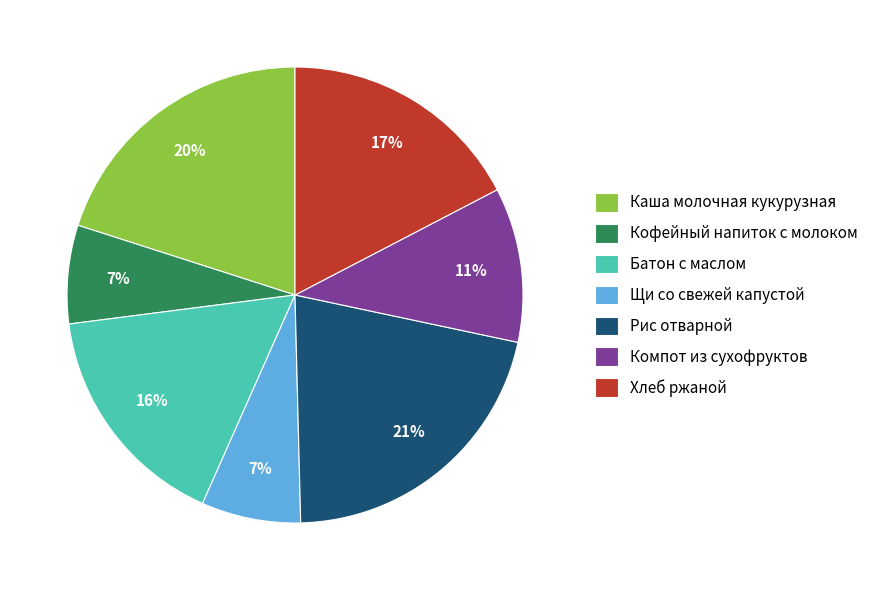

To the nearest percent, what is the combined percentage of Хлеб ржаной and Щи со свежей капустой?

24%